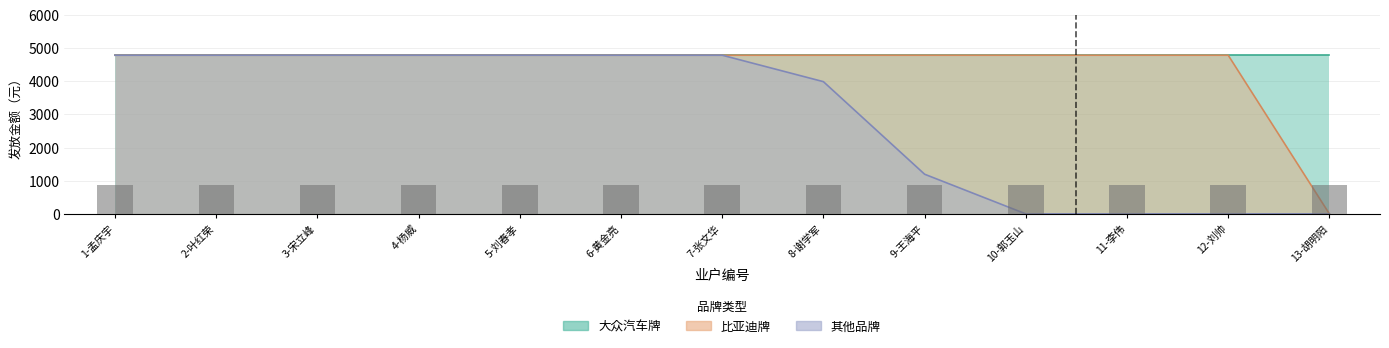

What is the sum of the 比亚迪牌 values at 11-李伟 and 10-郭玉山?

9570.0